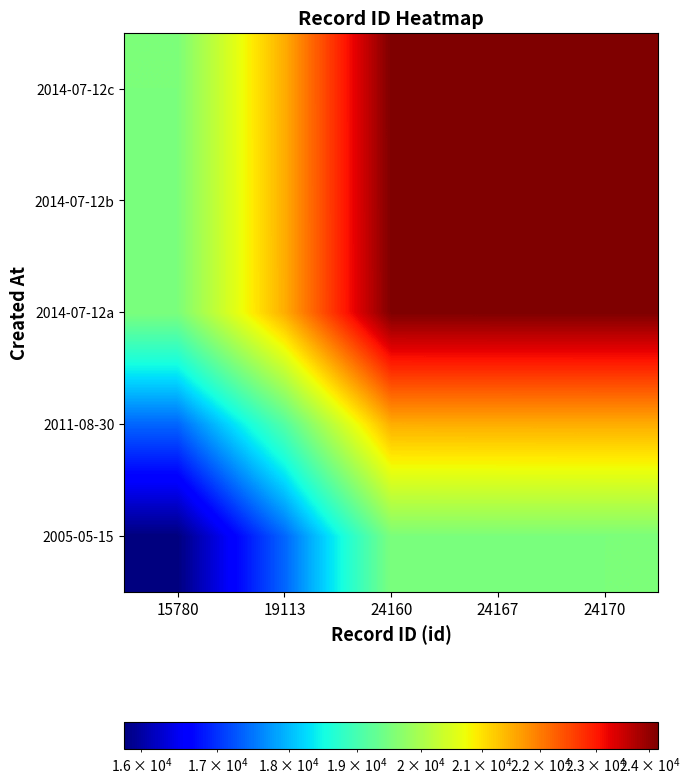

Reading left to right, list all the values displayed in this chart.

2005-05-15: 15780=15780.0	19113=17366.7	24160=19525.5	24167=19528.3	24170=19529.5
2011-08-30: 15780=17366.7	19113=19113.0	24160=21488.8	24167=21491.9	24170=21493.3
2014-07-12a: 15780=19525.5	19113=21488.8	24160=24160.0	24167=24163.5	24170=24165.0
2014-07-12b: 15780=19528.3	19113=21491.9	24160=24163.5	24167=24167.0	24170=24168.5
2014-07-12c: 15780=19529.5	19113=21493.3	24160=24165.0	24167=24168.5	24170=24170.0